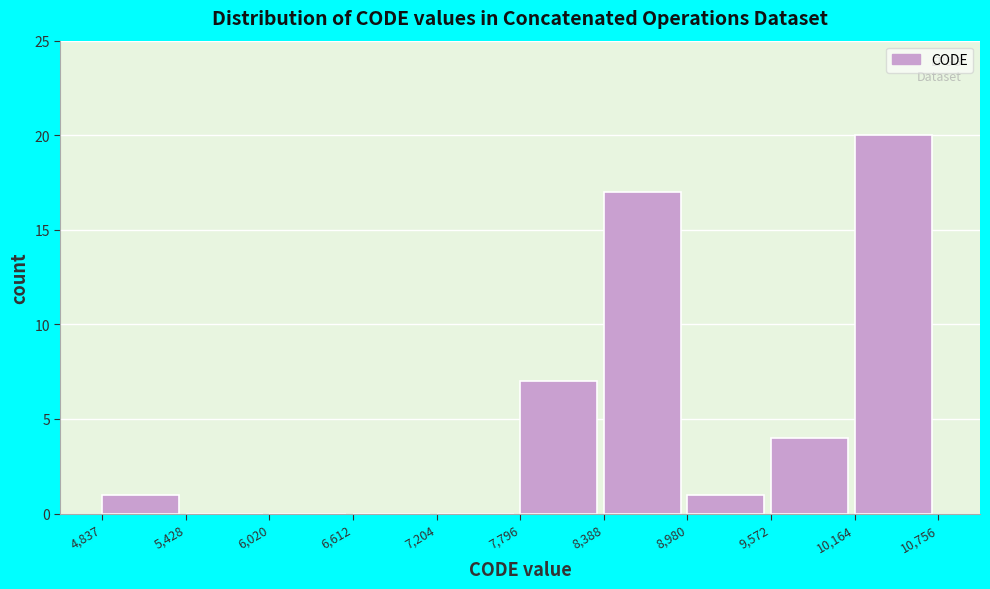

How tall is the bar that spans 4,837 to 5,428 on the x-axis? The values are not printed on the chart, so give them approximately, as read against the axis.

1